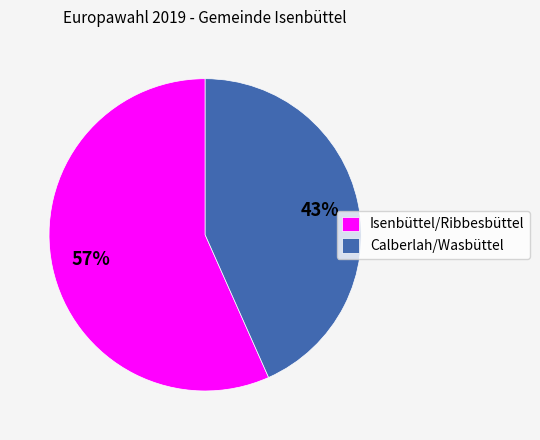

Is it true that Calberlah/Wasbüttel is 43% of the pie?

True